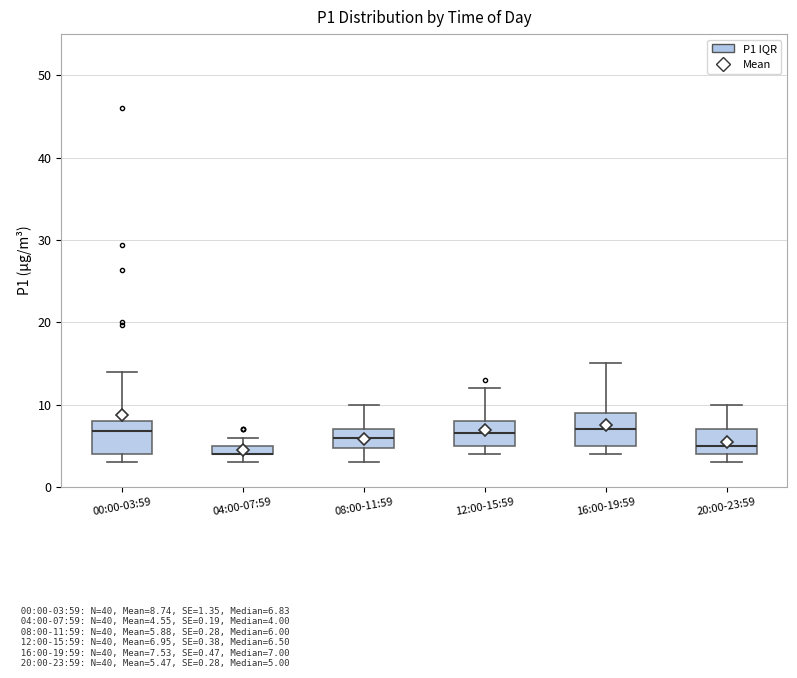

Where is the lower edge of the box for 12:00-15:59 on the y-axis? The values are not printed on the chart, so give them approximately, as read against the axis.

5